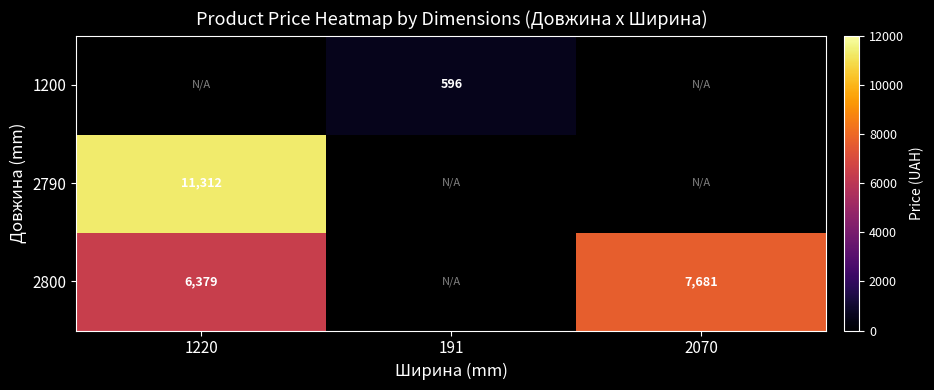

List the labels in order of 1200 value, largest first.

1220, 191, 2070